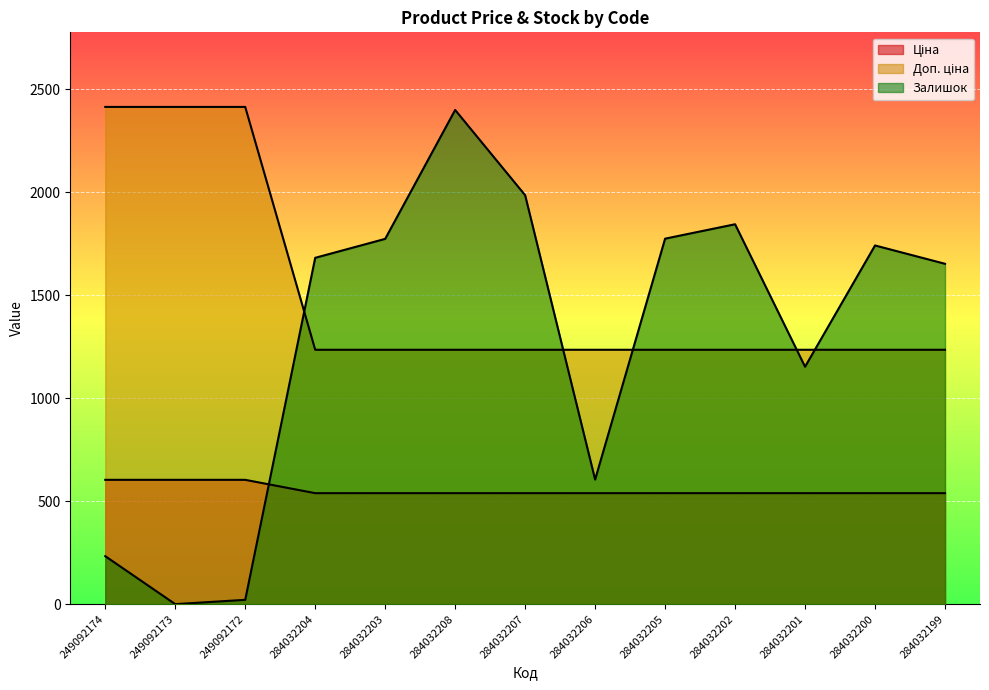

What is the maximum value for Залишок?

2400.0